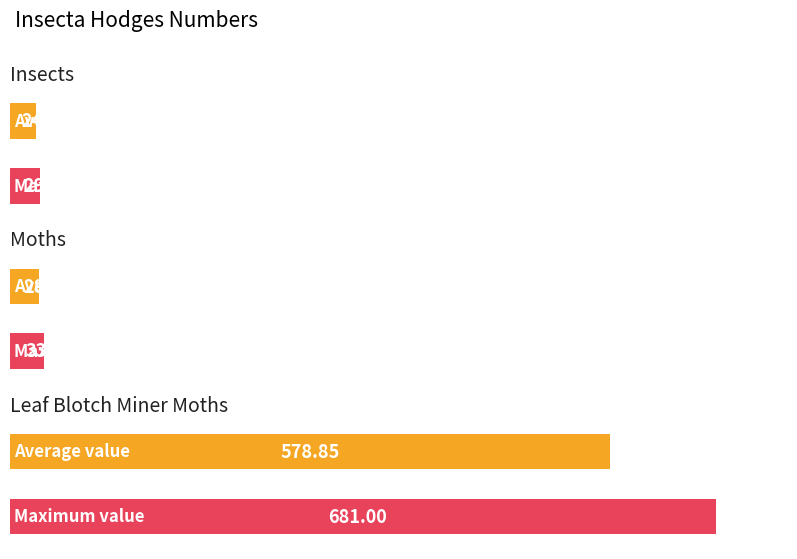

What is the value of the 2nd bar from the left?

33.2